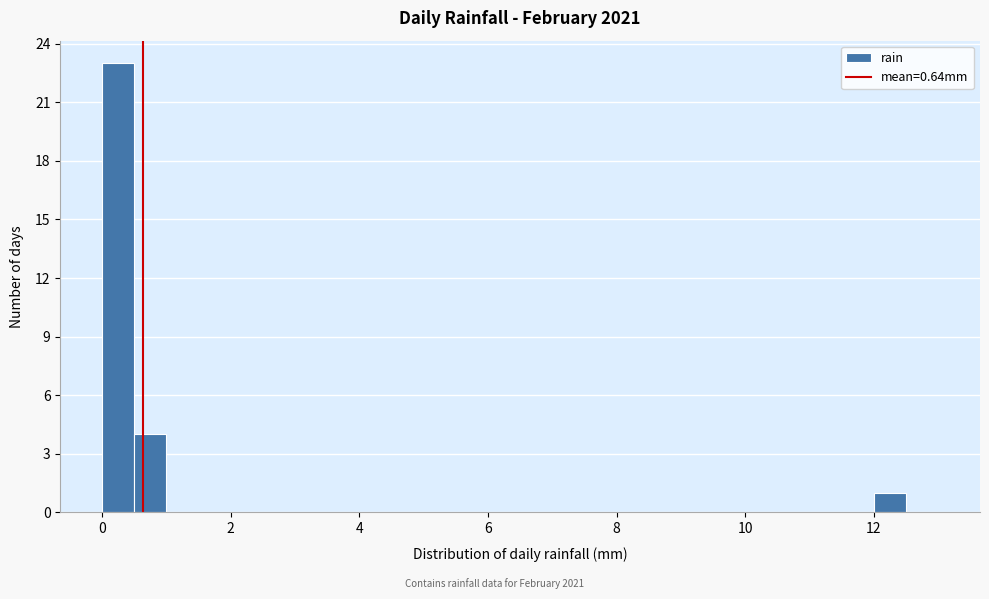

Around what value on the x-axis is the tallest bar? Give the approximate position of its centre, as read against the axis.

0.2